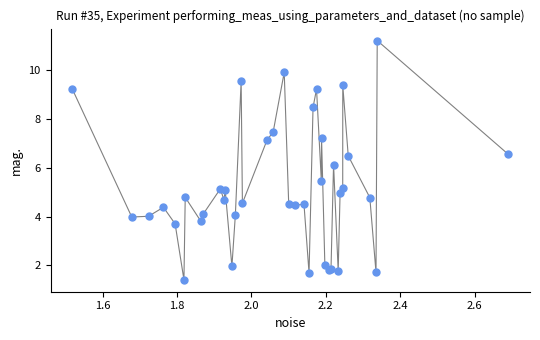

What Y value in the scatter plot is closest to 6?

6.1